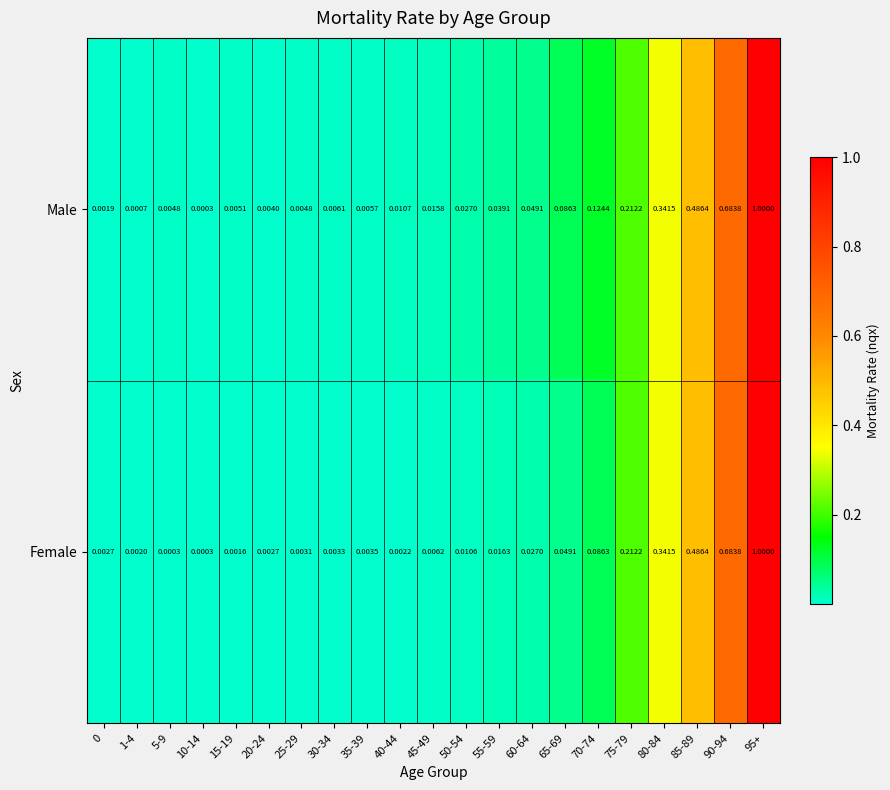

At which category is the sum across all series the highest?

95+